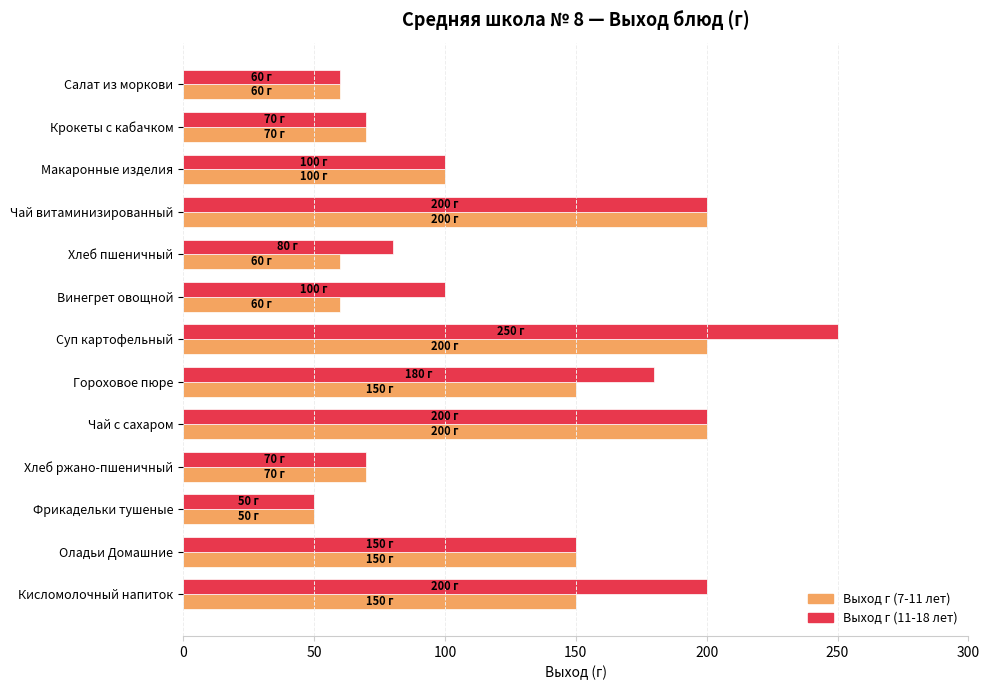

Which series changed the most between Чай витаминизированный and Кисломолочный напиток?

Выход г (7-11 лет)